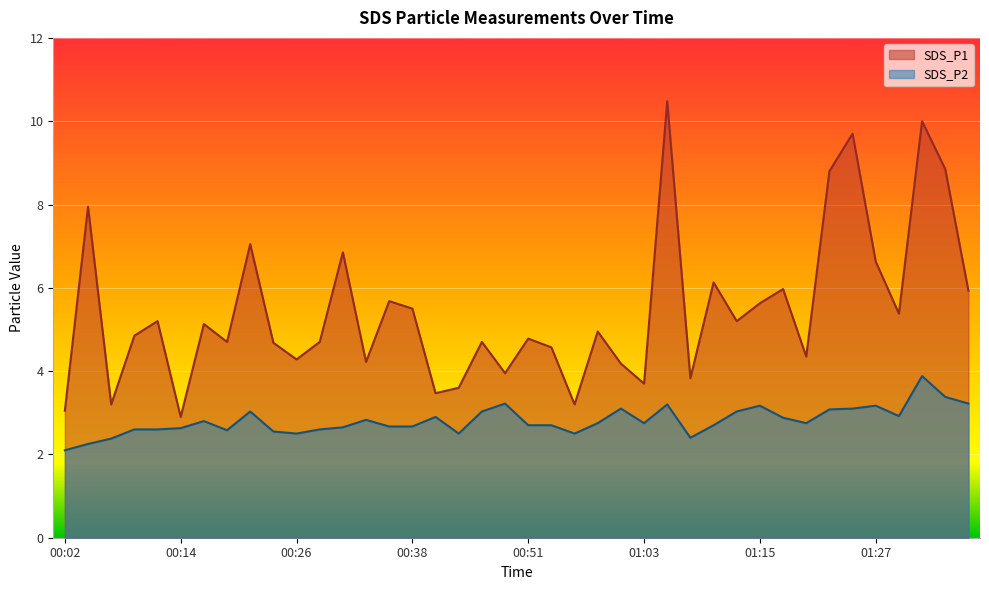

True or false: SDS_P1 has more than 0 interior local peaks.

True